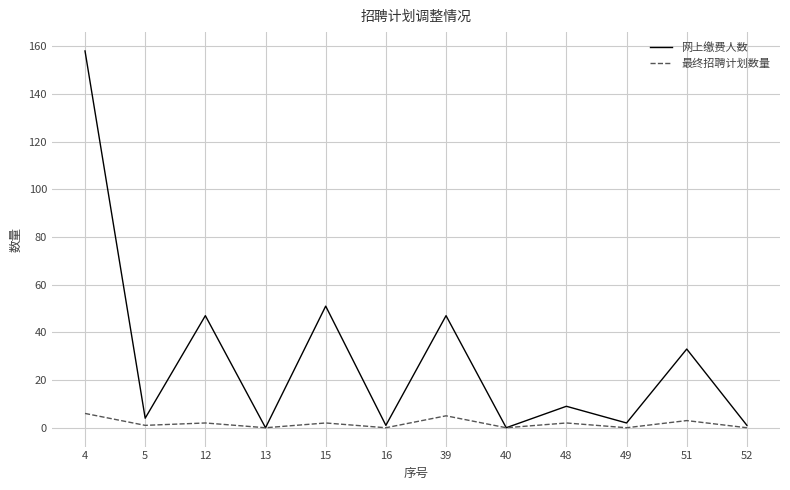

Does the chart have visible grid lines?

Yes